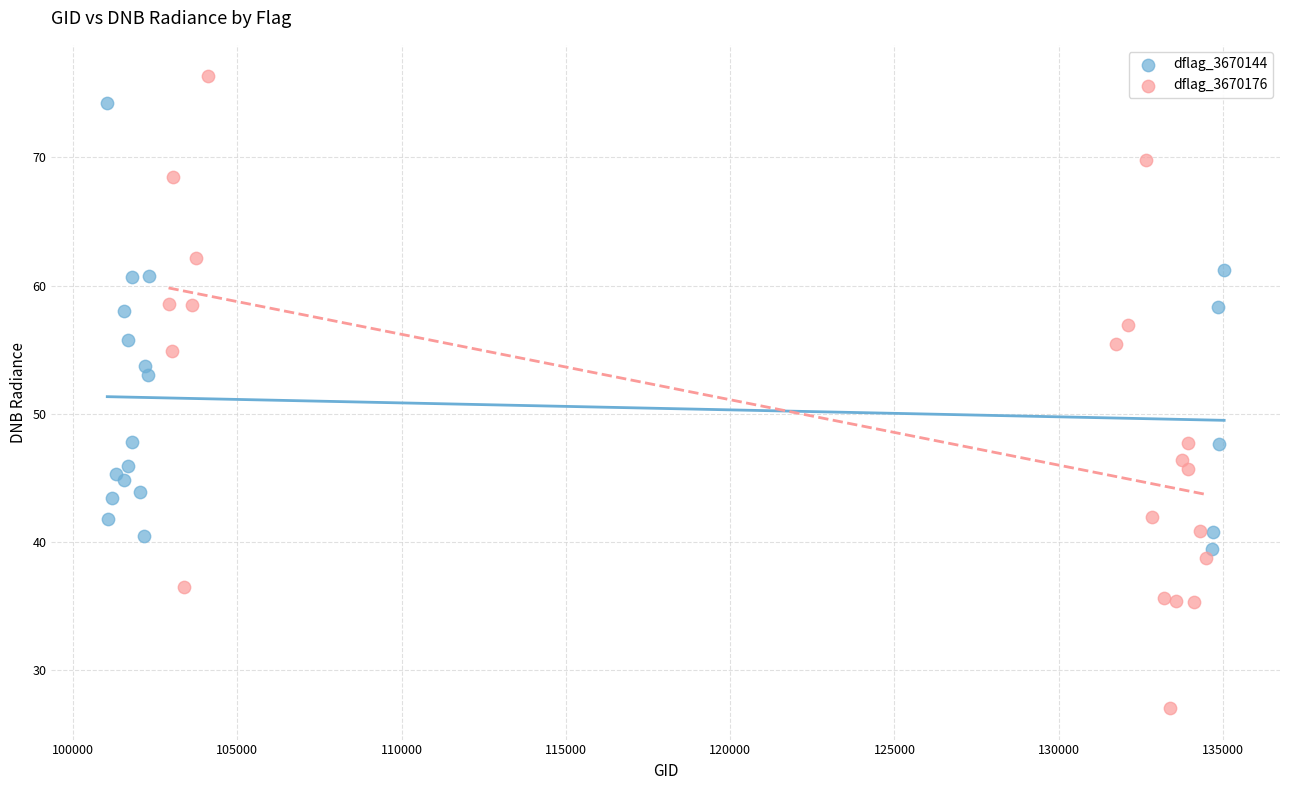

Which series has the largest Y range (max minus min)?

dflag_3670176